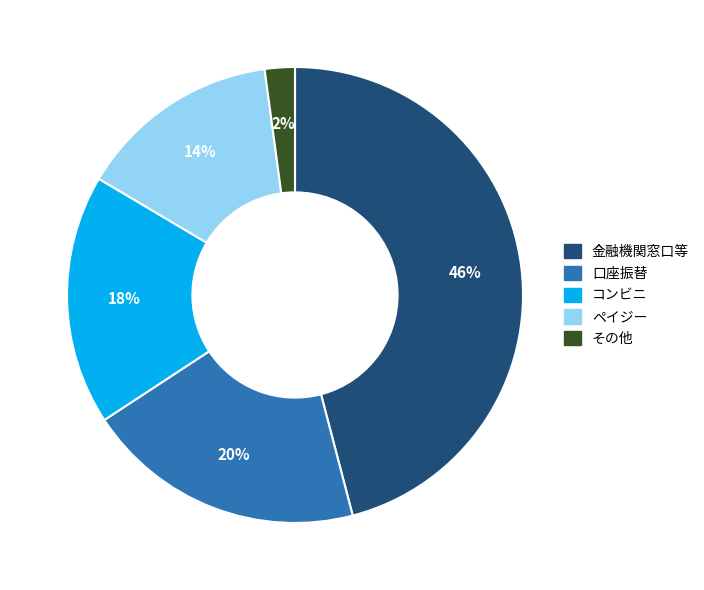

Is there any slice that represents more than half of the pie?

No